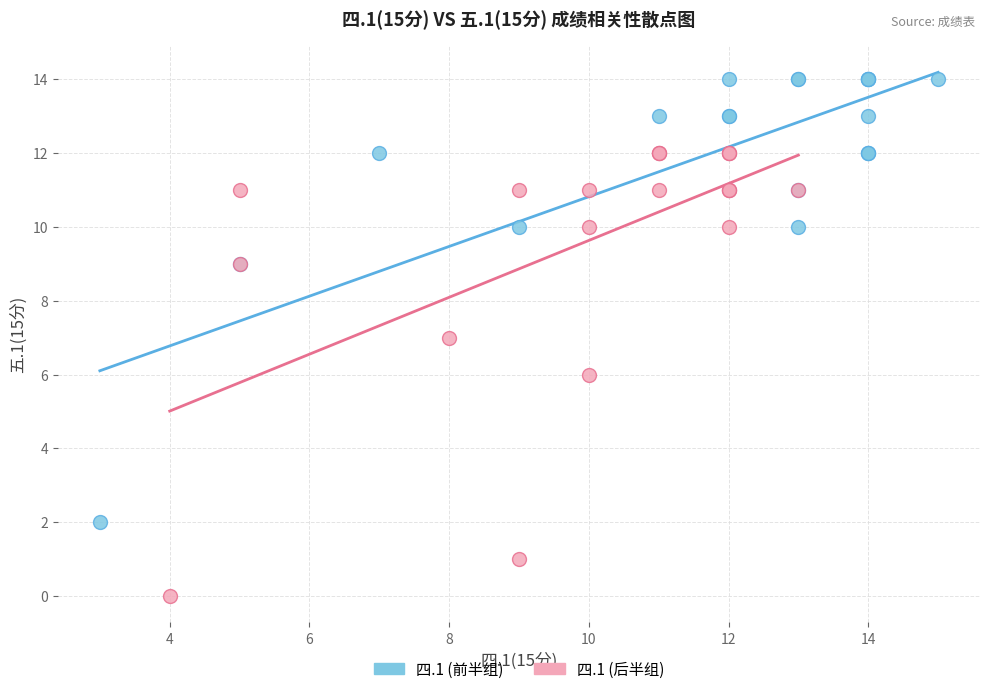

Which series reaches the maximum Y coordinate?

四.1 (前半组)